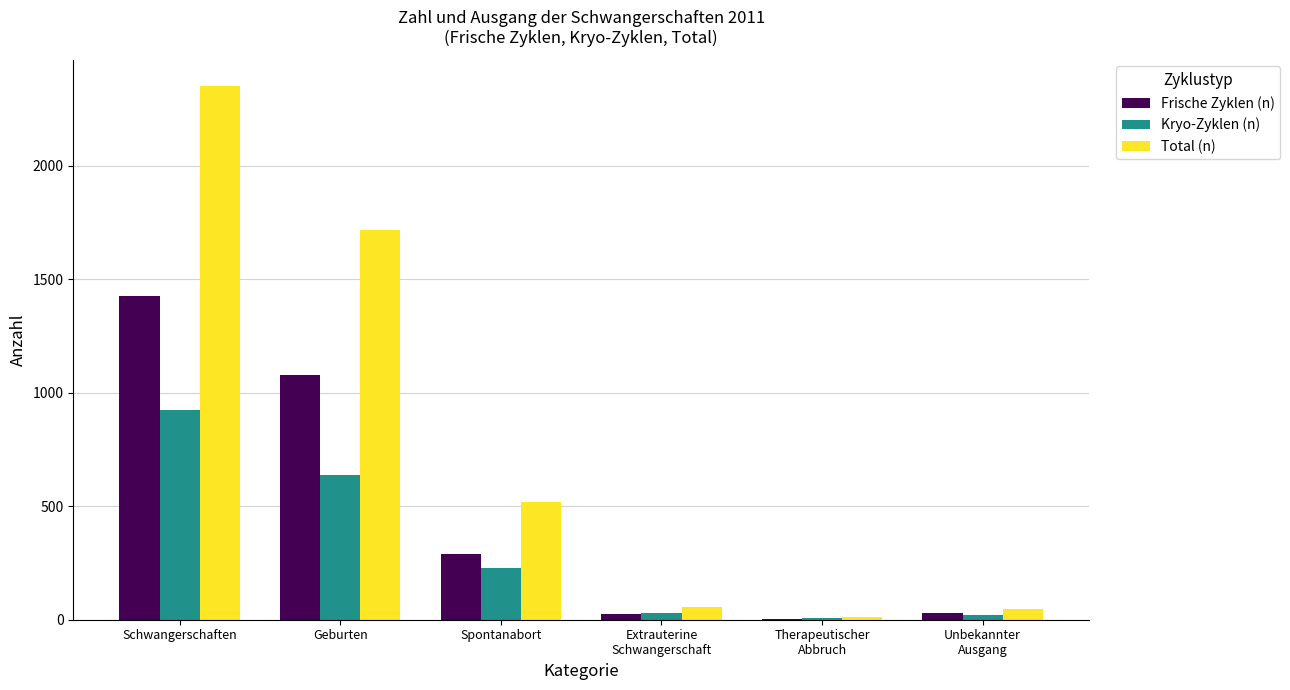

At which label does Frische Zyklen (n) reach its peak?

Schwangerschaften